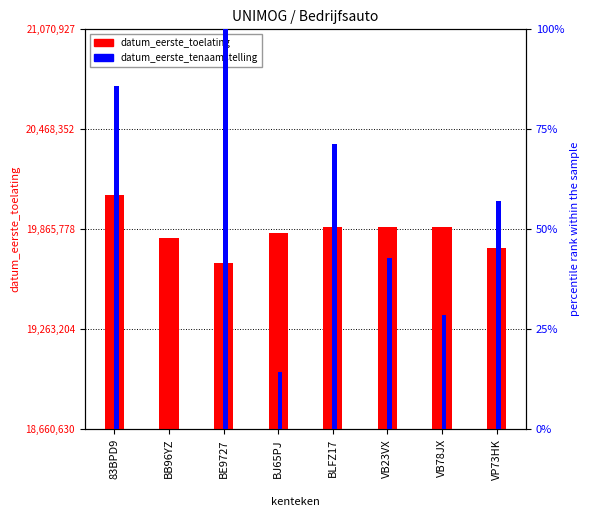

At which label does datum_eerste_toelating reach its minimum?

BE9727